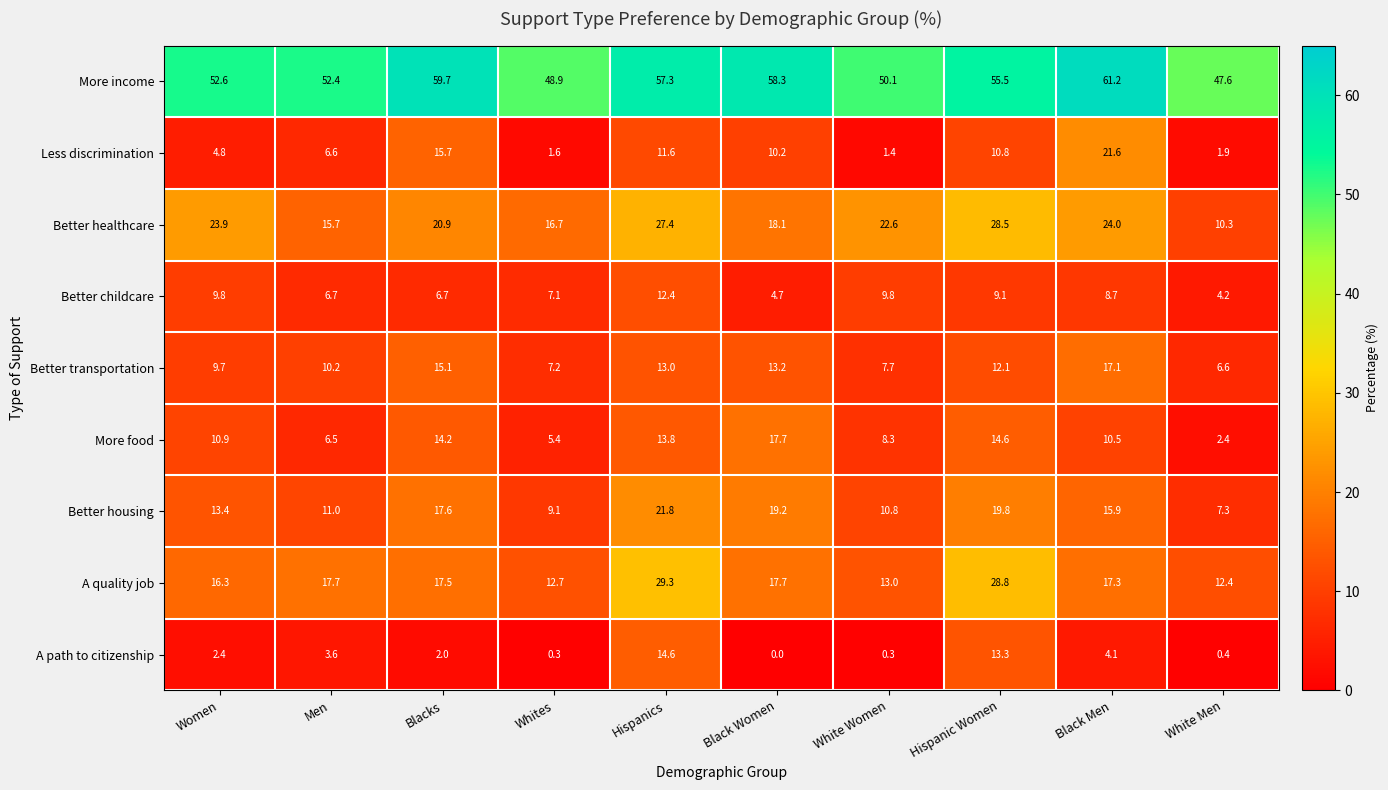

The Better childcare series shows 13.0 at Hispanic Women. True or false?

False